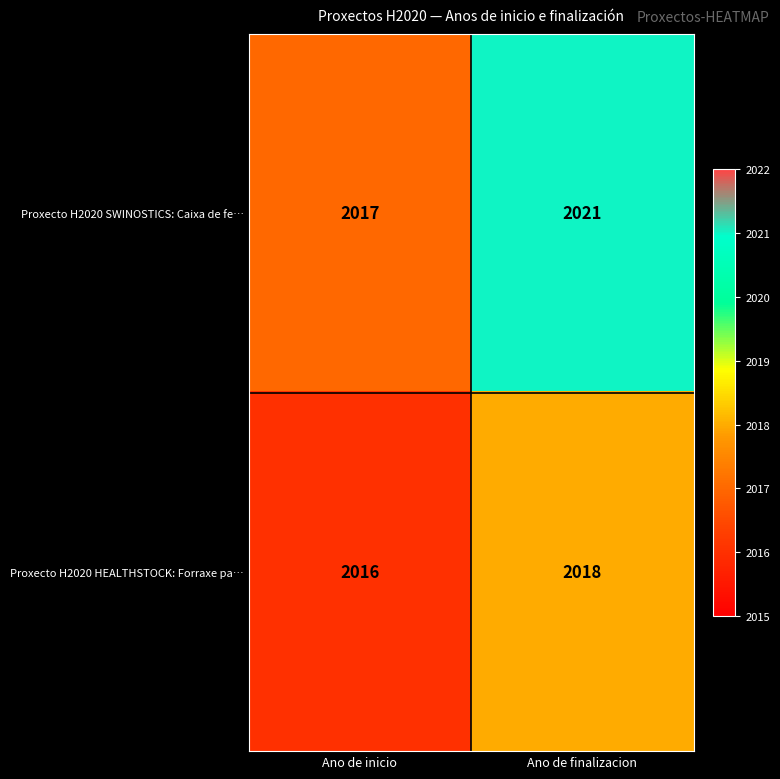

Which category has the highest value in the Proxecto H2020 SWINOSTICS: Caixa de fe… series?

Ano de finalizacion